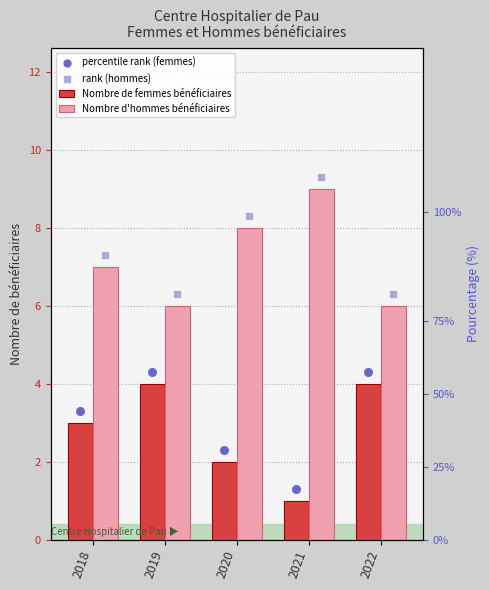

At how many categories does at least one series exceed 4?

5